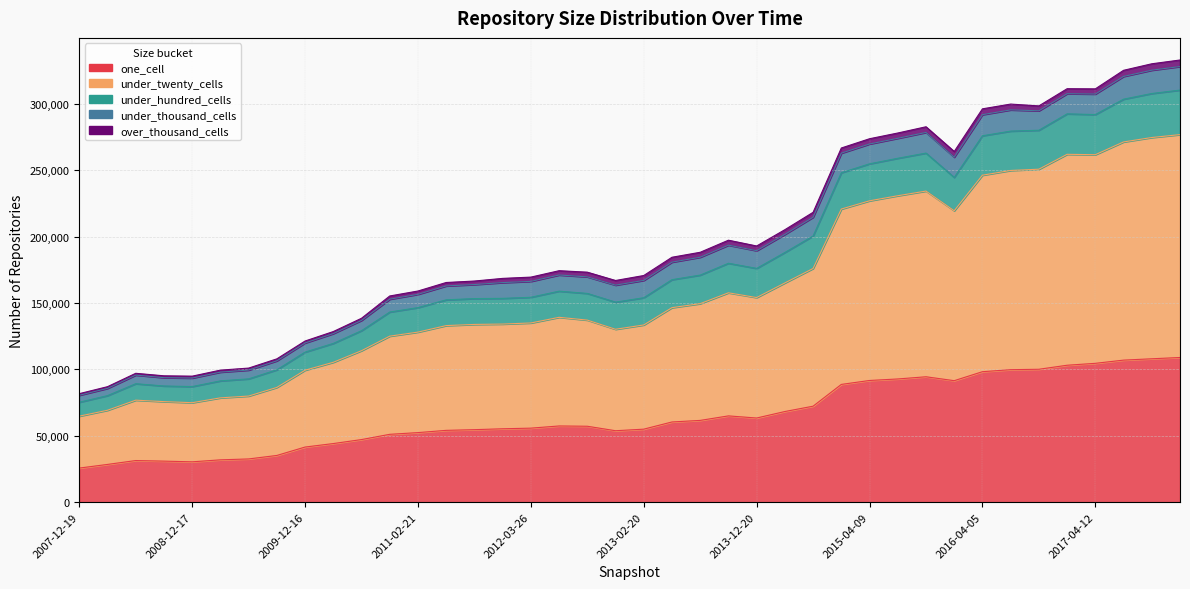

Where is the first local minimum for under_hundred_cells?

2008-12-17